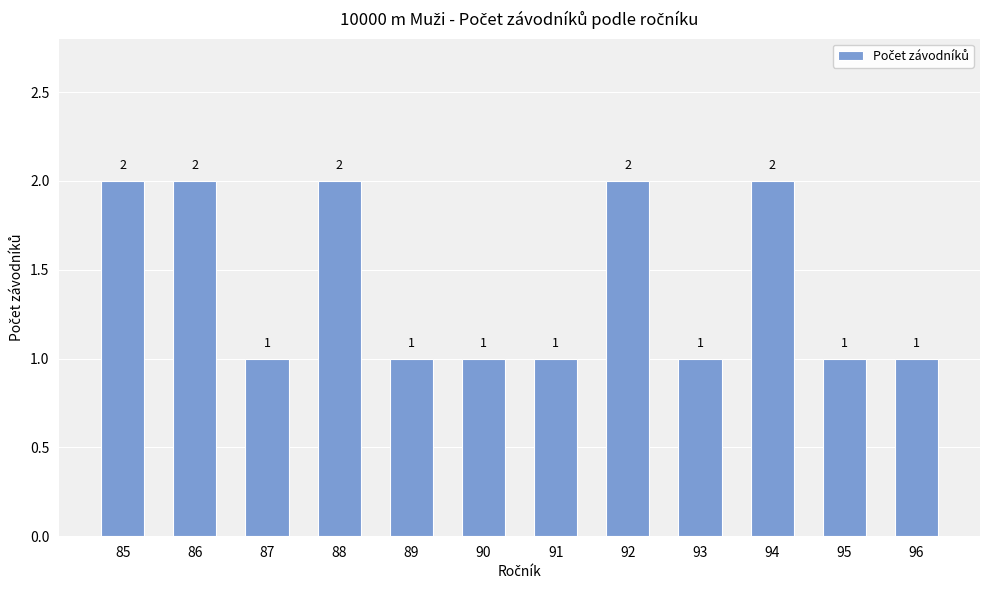

True or false: the data shows 2 at 89.

False